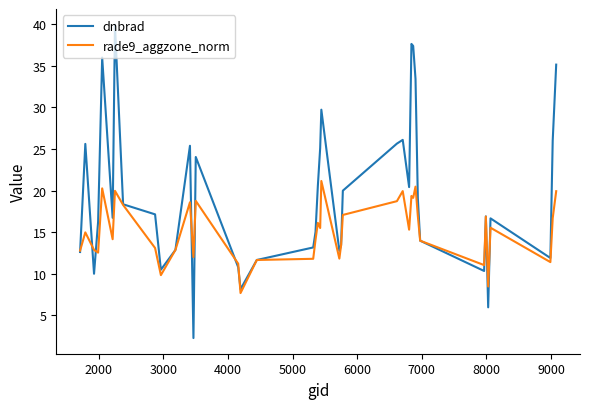

Which series has the largest total across all categories?

dnbrad